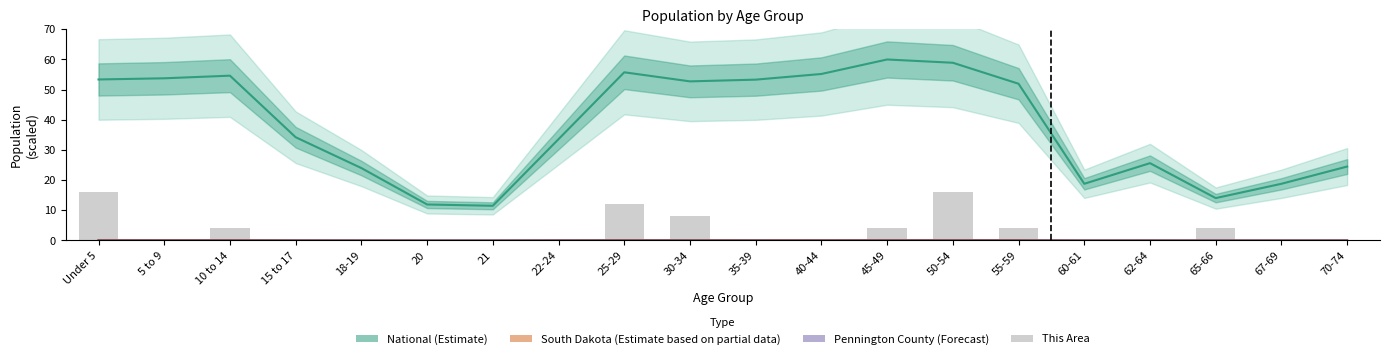

Reading right to left, transcribe all the data shown in this chart.

National (Estimate): 24.5	18.8	14.1	25.6	18.8	52.0	58.9	60.0	55.2	53.3	52.7	55.8	33.6	11.5	11.9	24.0	34.2	54.6	53.8	53.4
South Dakota (Estimate based on partial data): 0.1	0.0	0.0	0.1	0.1	0.1	0.2	0.2	0.1	0.1	0.1	0.1	0.1	0.0	0.0	0.1	0.1	0.1	0.1	0.2
Pennington County (Forecast): 0.0	0.0	0.0	0.0	0.0	0.0	0.0	0.0	0.0	0.0	0.0	0.0	0.0	0.0	0.0	0.0	0.0	0.0	0.0	0.0
This Area: 0.0	0.0	4.0	0.0	0.0	4.0	16.0	4.0	0.0	0.0	8.0	12.0	0.0	0.0	0.0	0.0	0.0	4.0	0.0	16.0